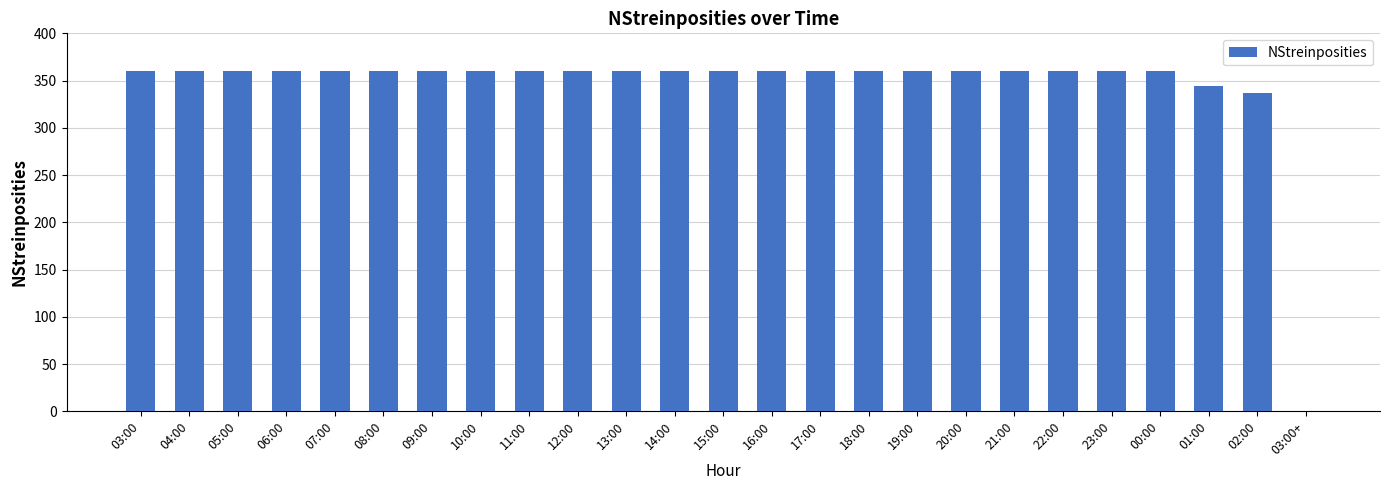

The chart shows a value of 360 at 12:00. True or false?

True